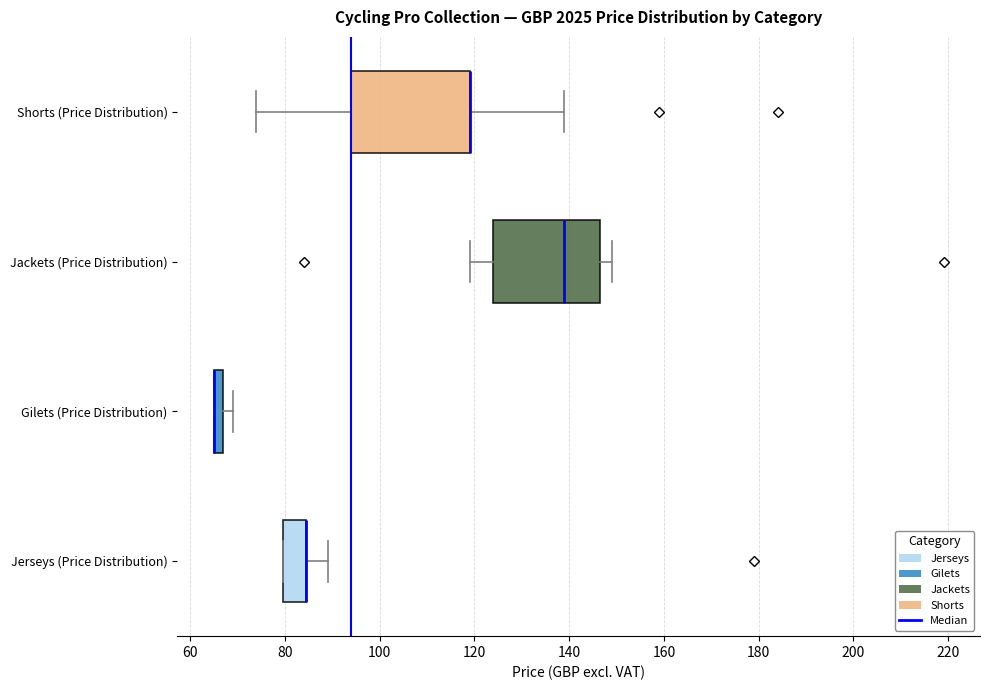

Where does the left whisker of the box for Shorts (Price Distribution) end on the x-axis? The values are not printed on the chart, so give them approximately, as read against the axis.

74